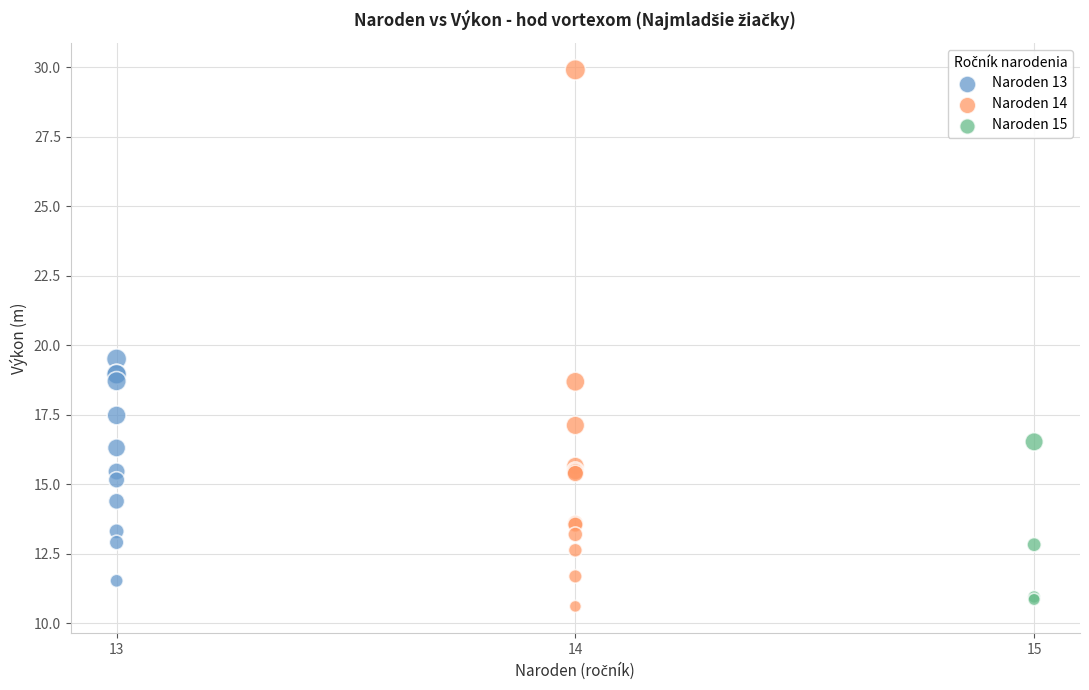

Which series has the widest spread of Y values?

Naroden 14